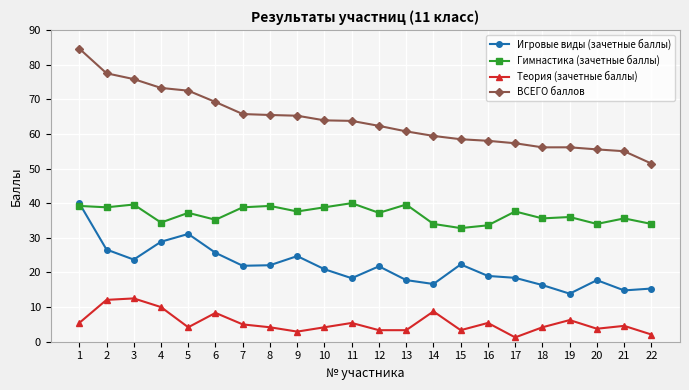

At which category is the sum across all series the highest?

1